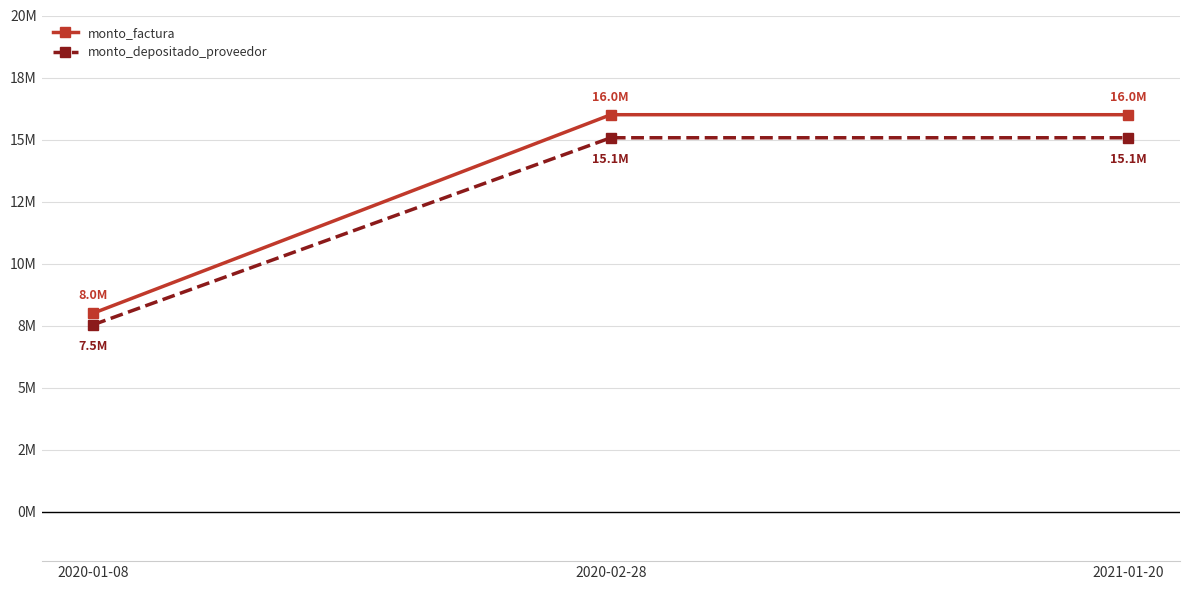

At which category is the sum across all series the highest?

2020-02-28